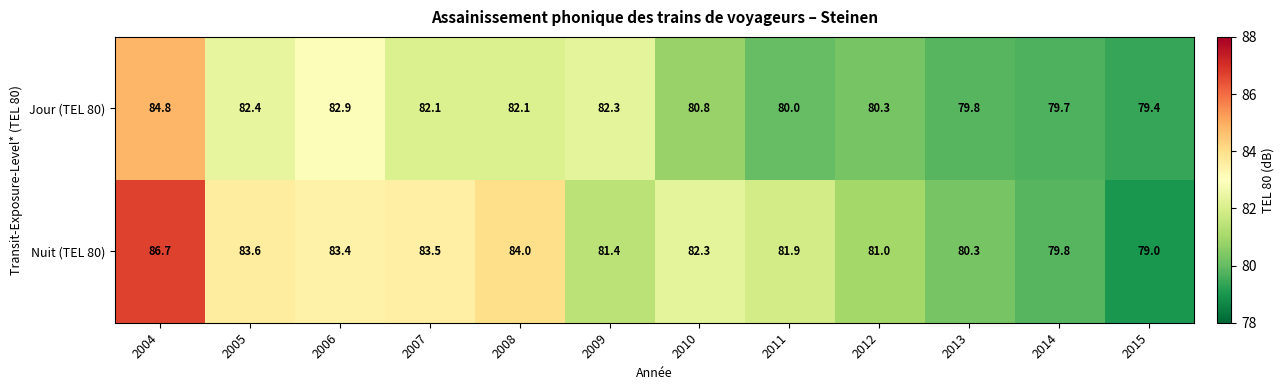

What is the approximate value of Jour (TEL 80) at 2010?

80.8